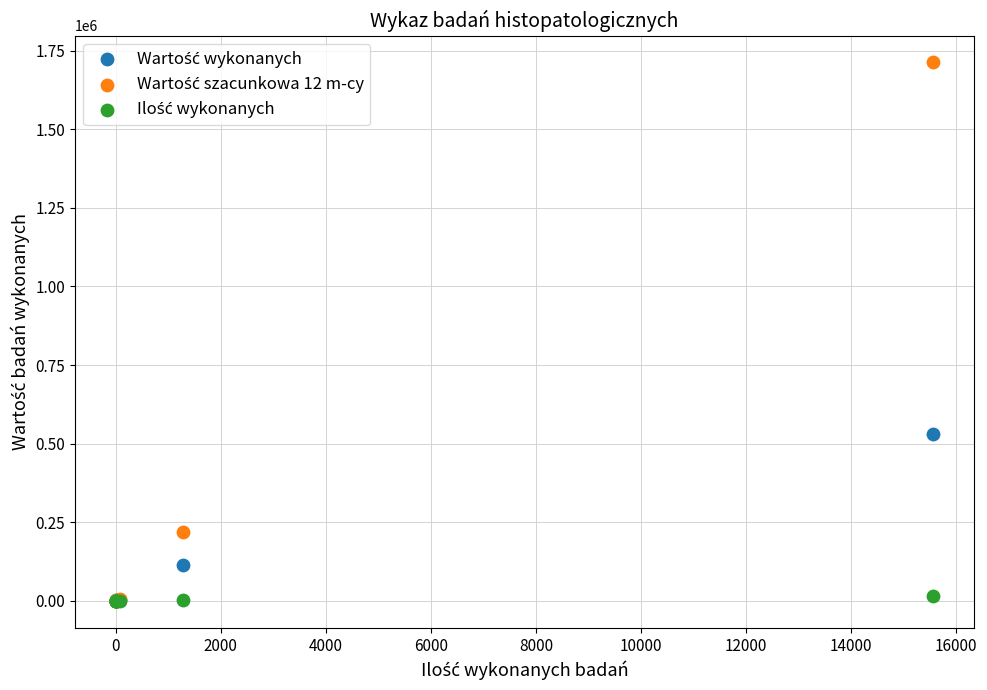

Across all series, what Y value is closest to 856020?

529176